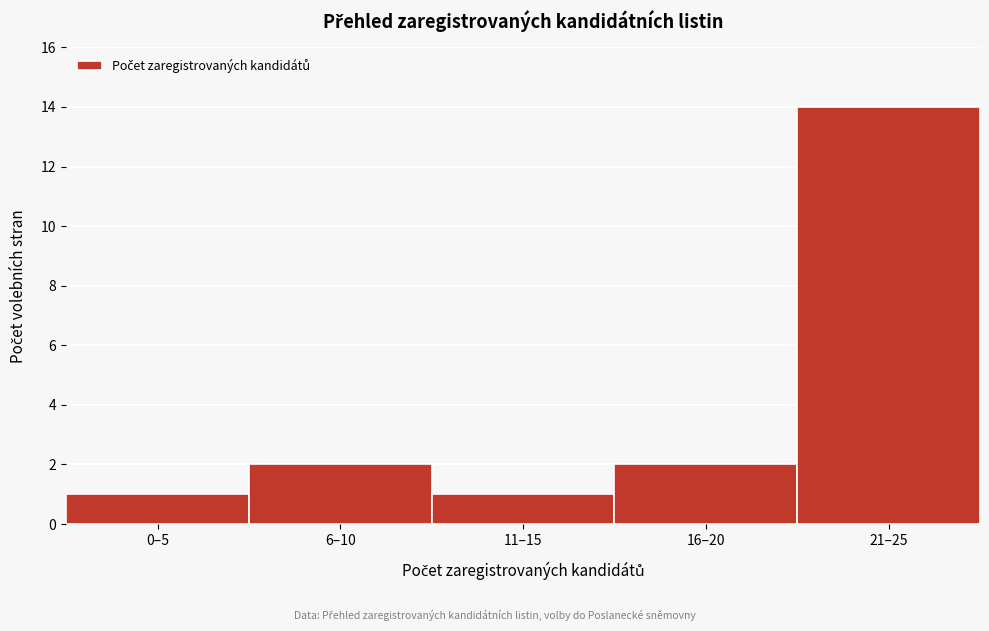

Reading left to right, extract all data points from this chart.

1	2	1	2	14